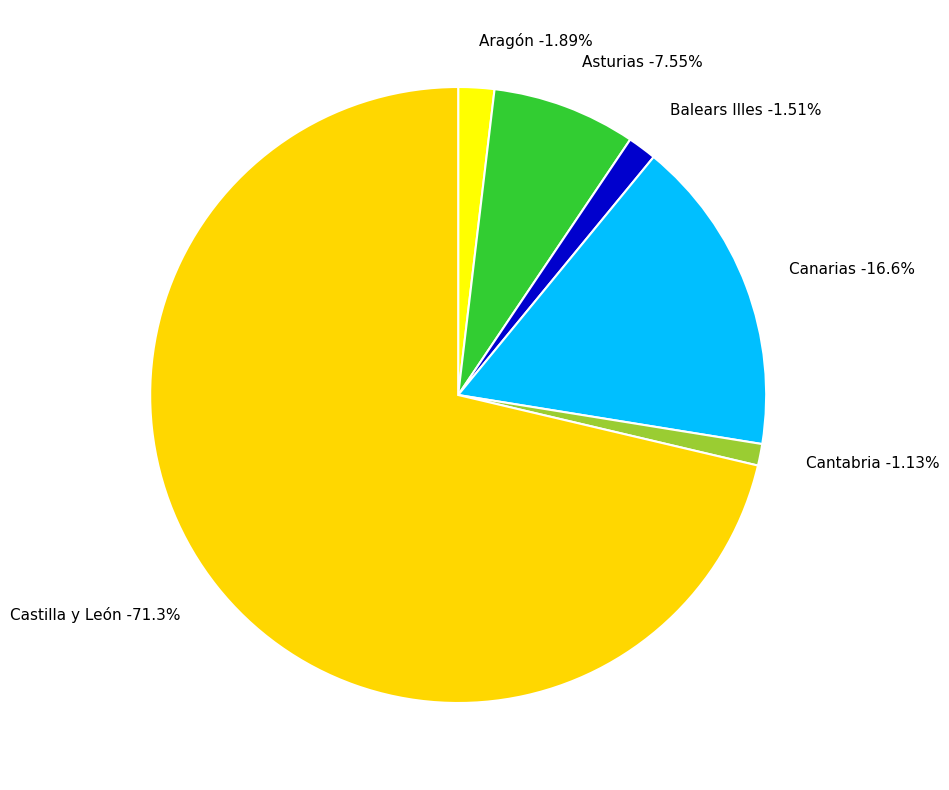

Which slice is the largest?

Castilla y León